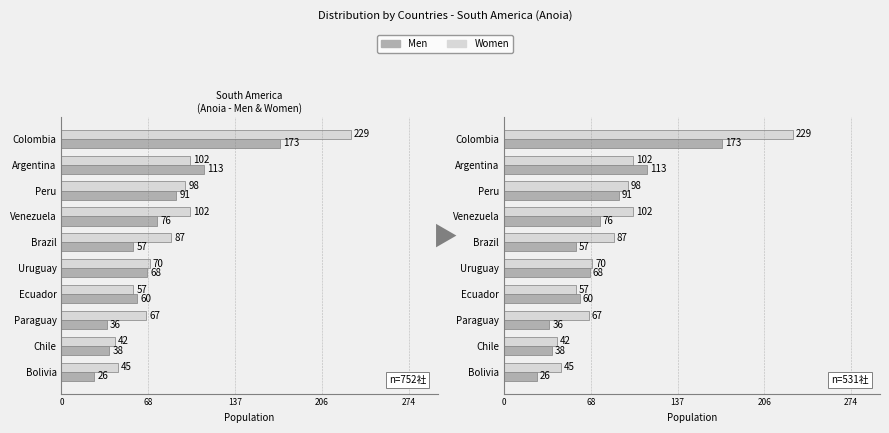

What is the difference between the second highest and second lowest values in the Women series?

57